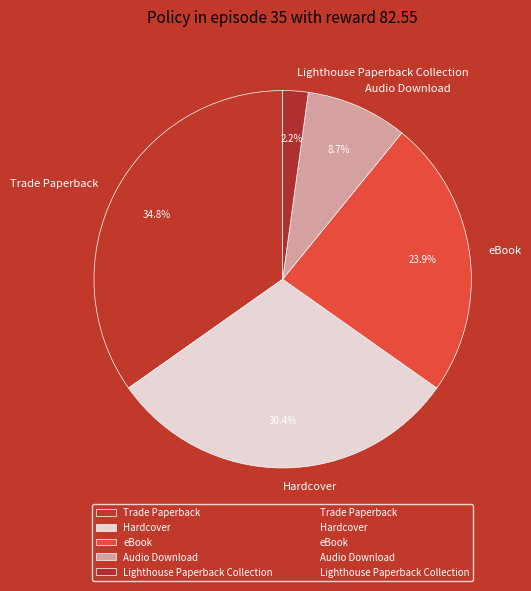

What percentage is the Trade Paperback slice, to the nearest percent?

35%